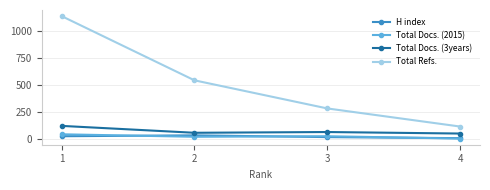

True or false: Total Docs. (2015) and Total Docs. (3years) cross at least once.

False